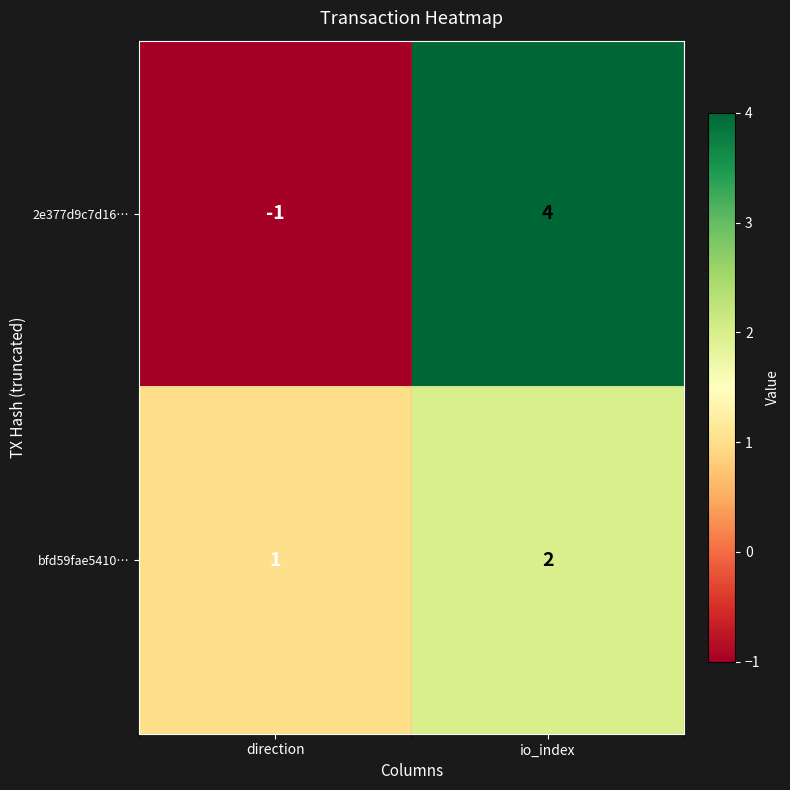

Is the value of bfd59fae5410… at io_index greater than the value of 2e377d9c7d16… at direction?

Yes